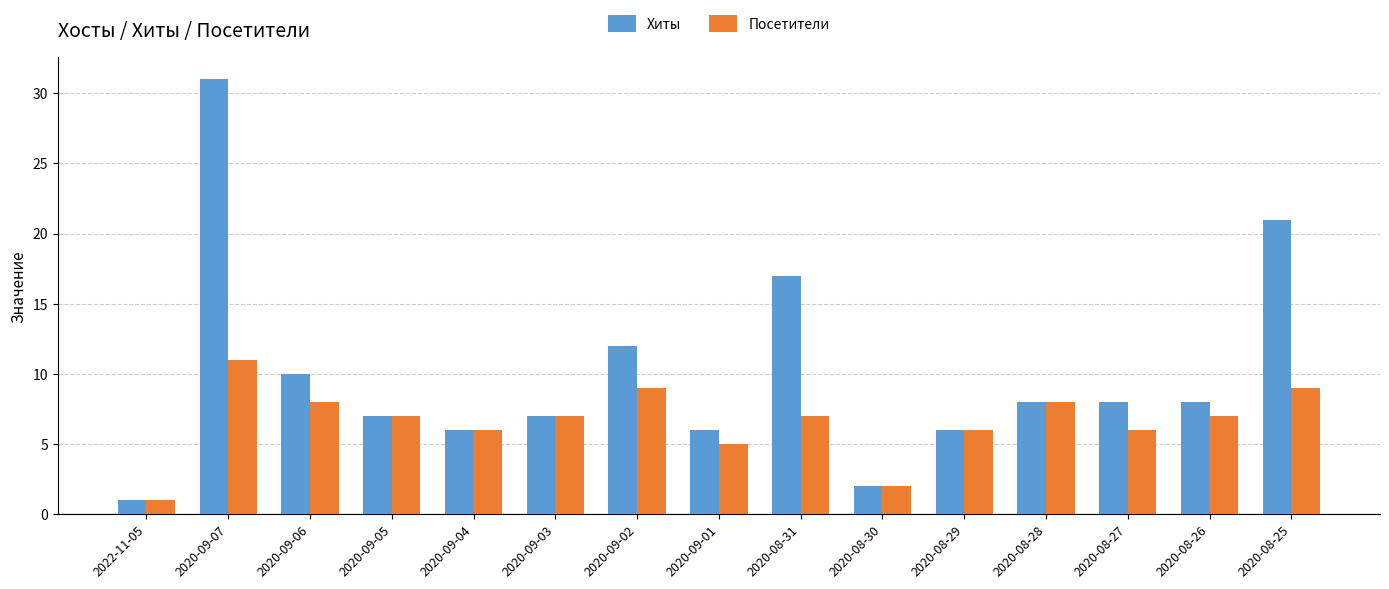

How many categories are shown in the chart?

15